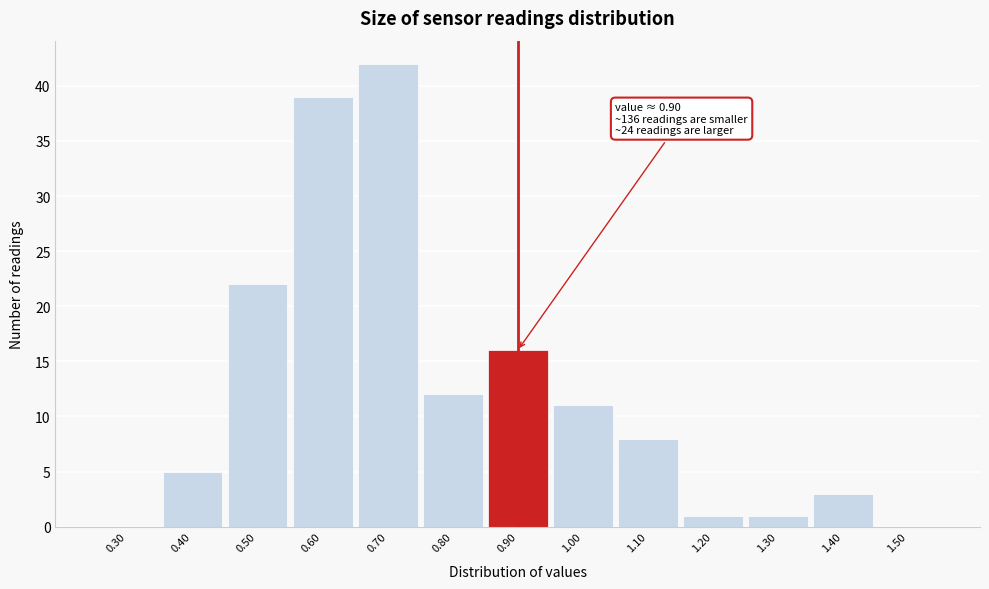

Which range on the x-axis has the tallest bar?

0.65 to 0.75